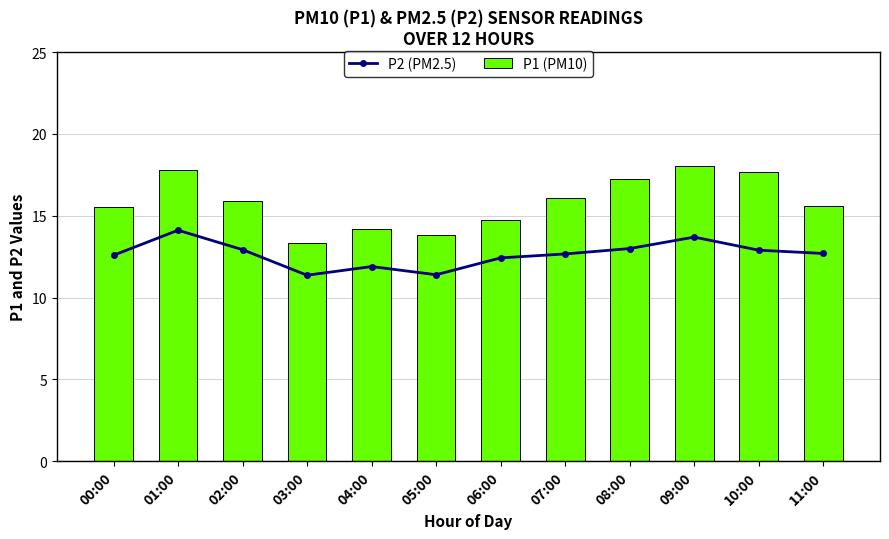

What is the difference between the P1 (PM10) values at 02:00 and 05:00?

2.1